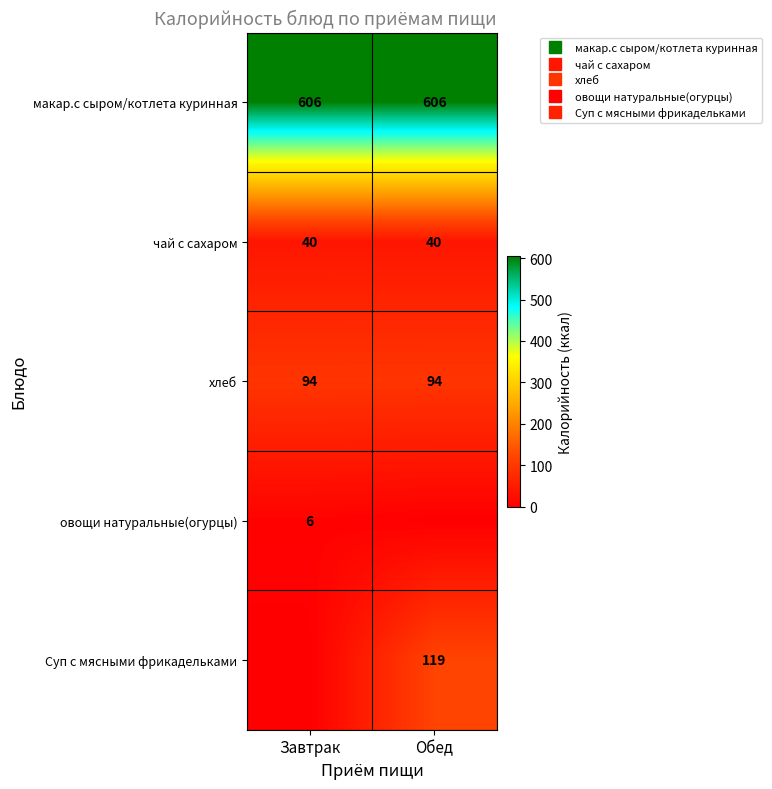

Is the value of макар.с сыром/котлета куринная at Обед greater than the value of хлеб at Обед?

Yes